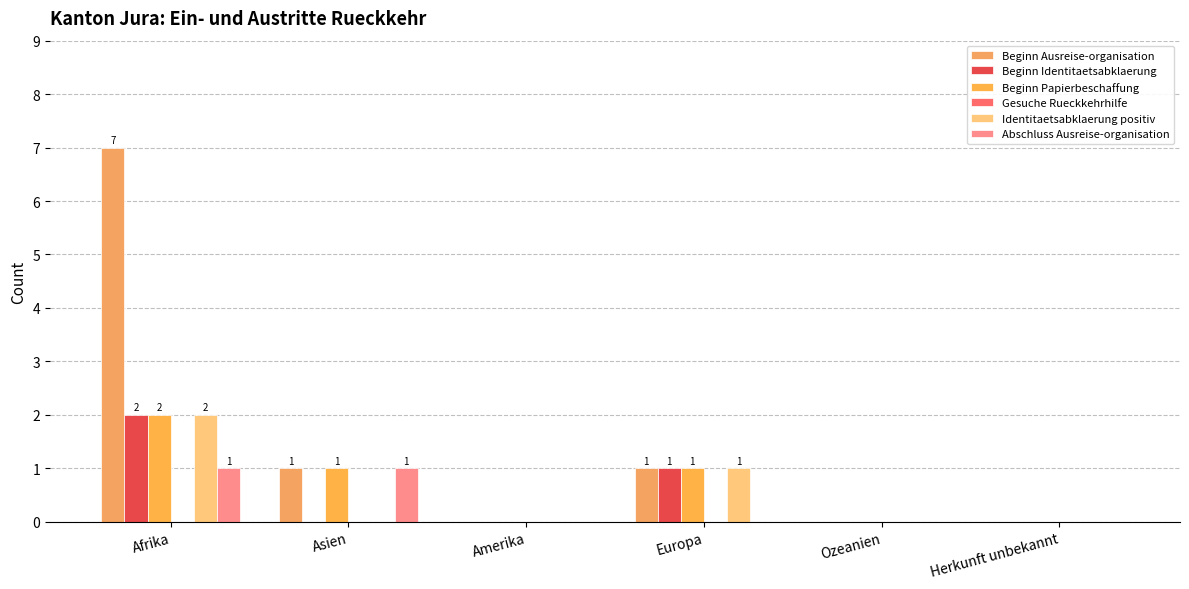

What is the maximum value shown in the chart?

7